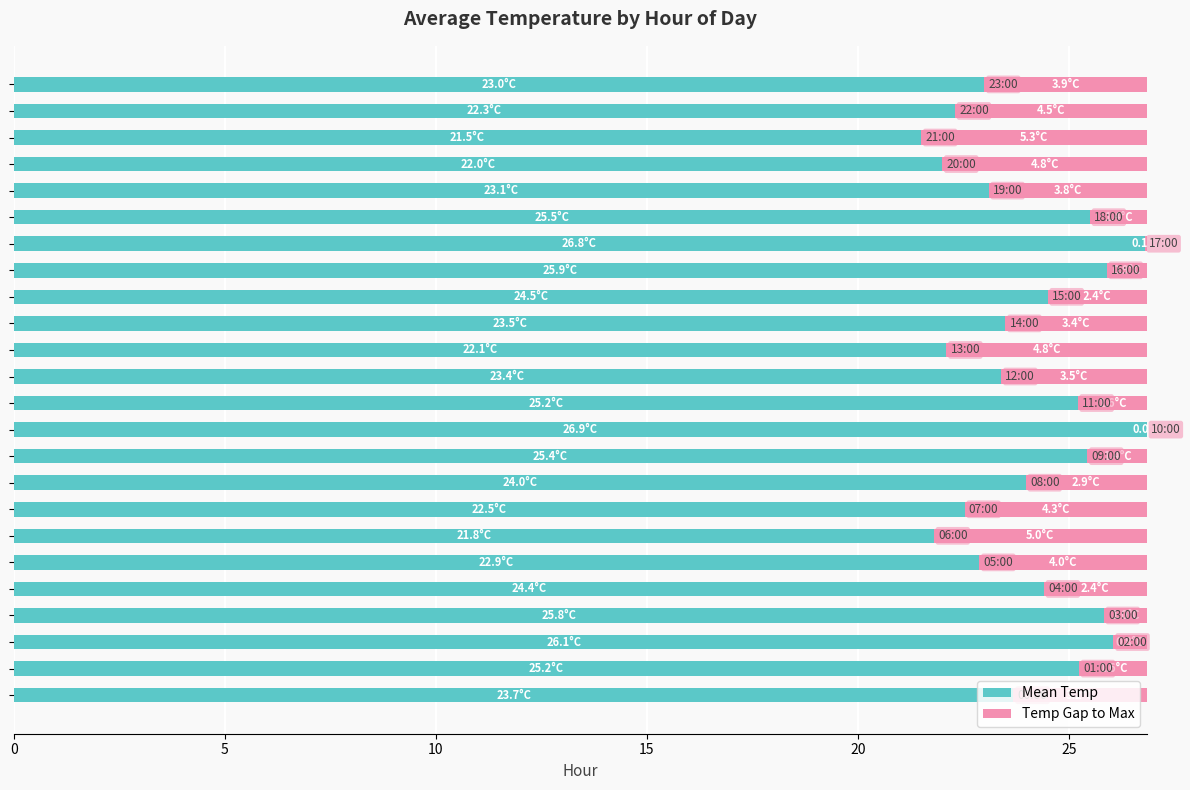

Rank the series by their average value, from highest to lowest.

Mean Temp, Temp Gap to Max